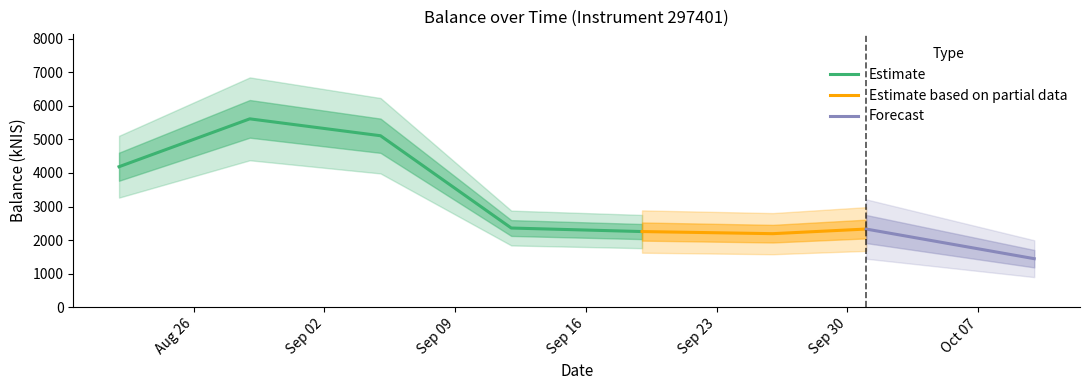

Reading left to right, extract all data points from this chart.

4186.6	5613.5	5109.9	2358.6	2253.7	2190.4	2328.5	1444.8